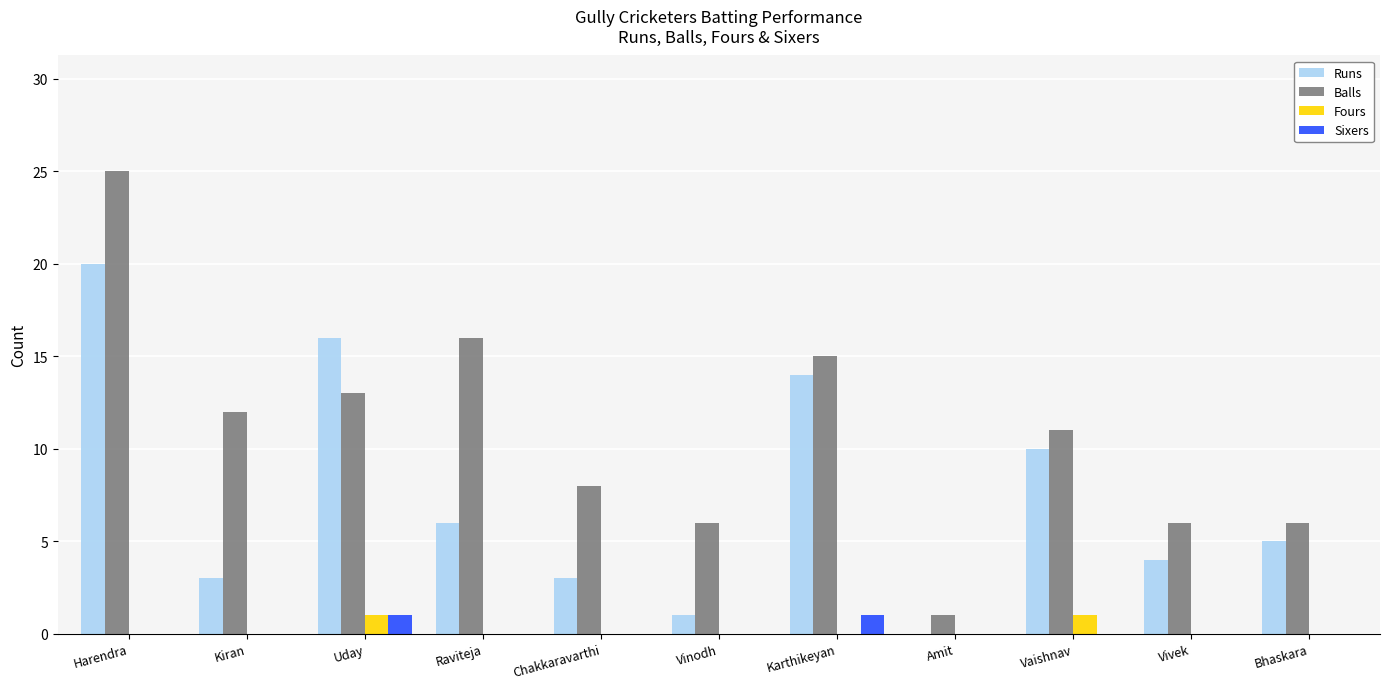

How many distinct data groups are displayed?

4